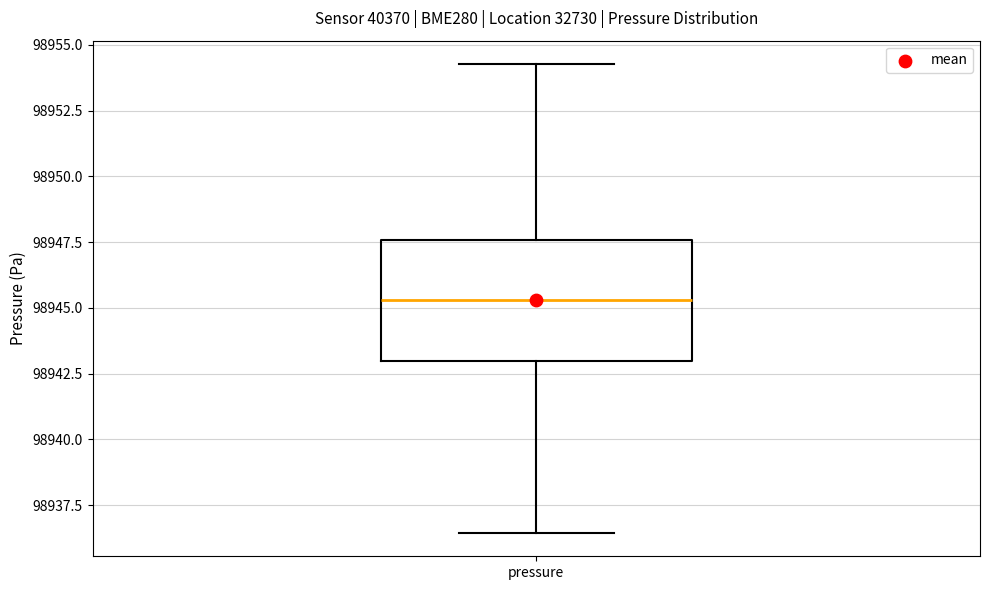

Read this box plot against the y-axis: the position of the median line, the range covered by the box, and the ends of both whiskers. The values are not printed on the chart, so give them approximately, as read against the axis.

median 98945.5, box 98943.0 to 98947.5, whiskers 98936.5 to 98954.5